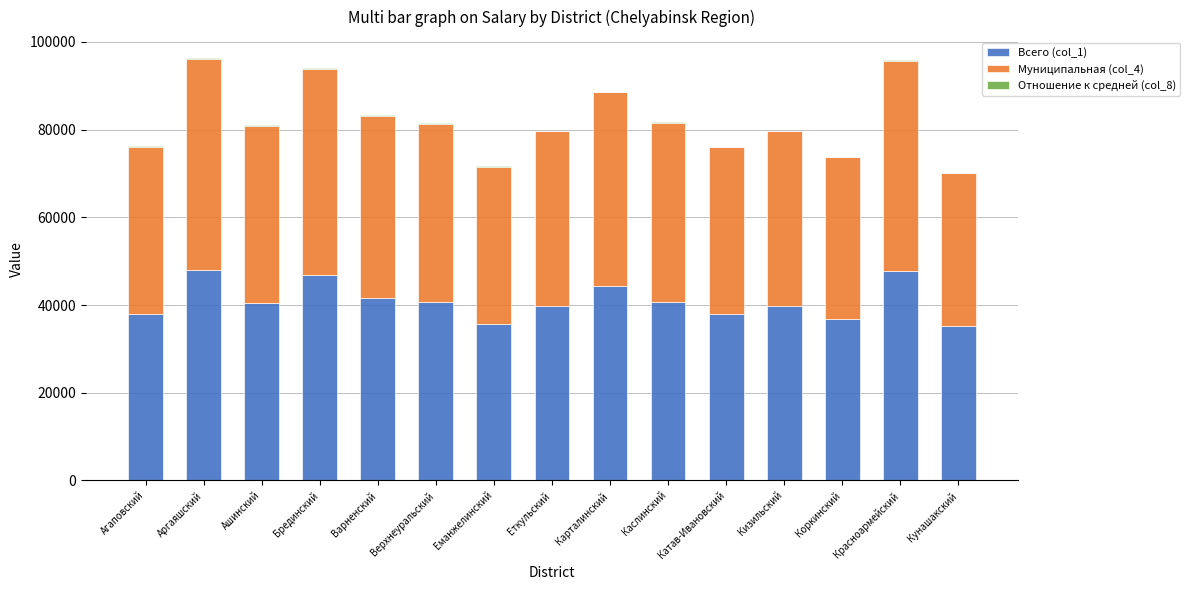

How many series are shown in this chart?

3